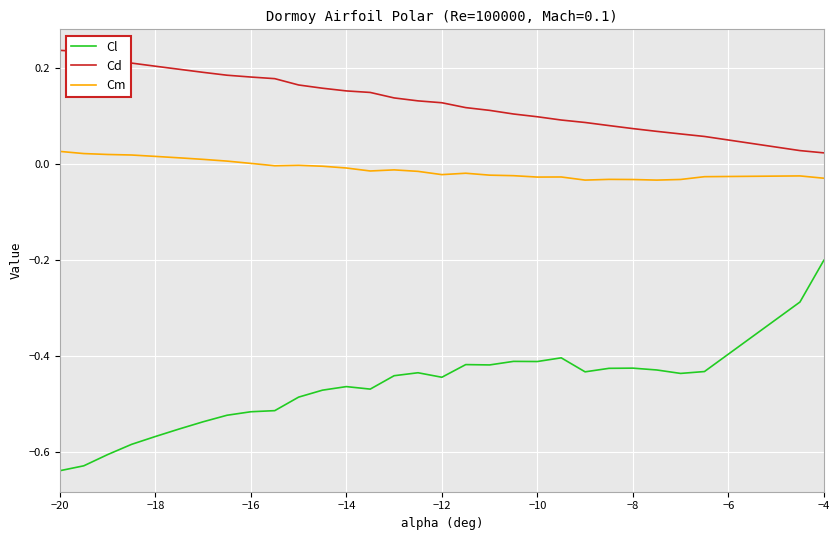

Which series has the widest spread of values?

Cl